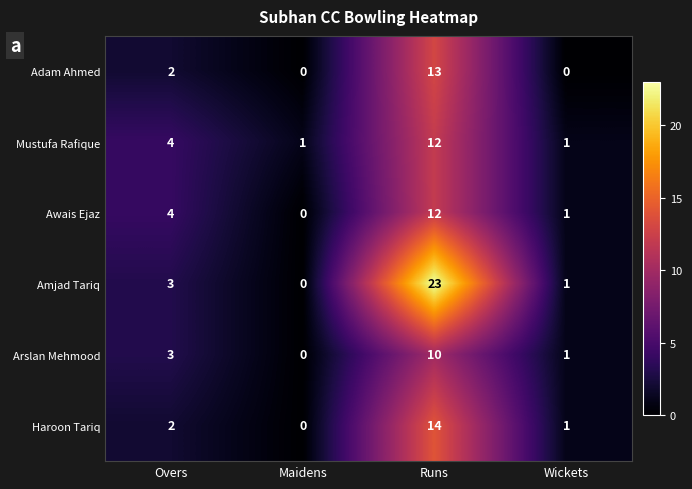

How many series are shown in this chart?

6